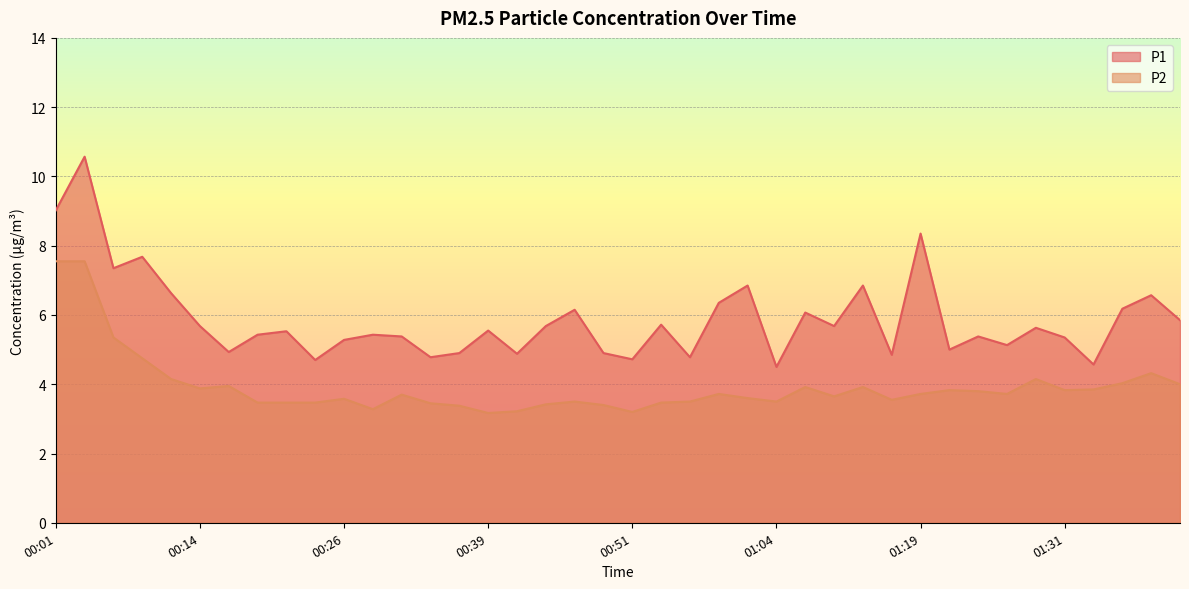

What is the total value across all series at 00:19?

8.9